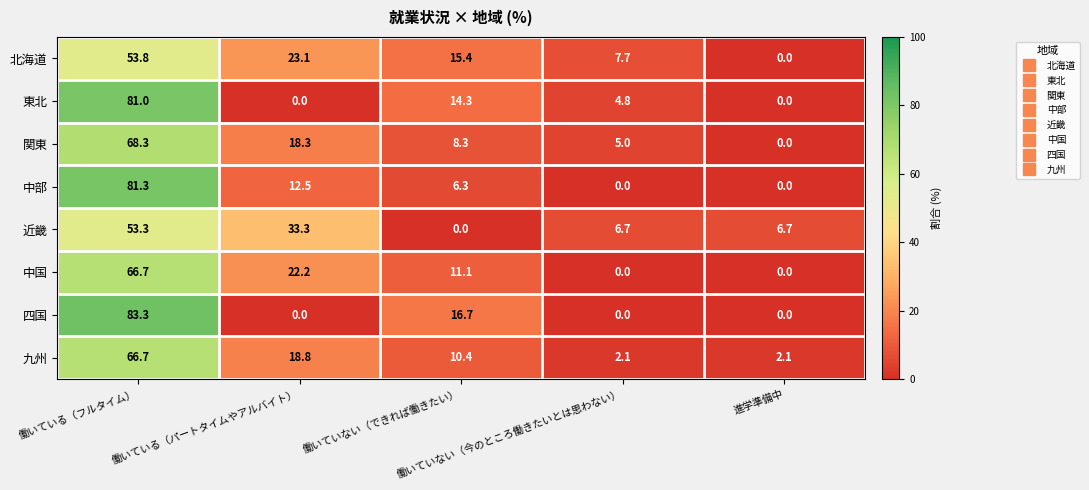

Which series has the widest spread of values?

四国